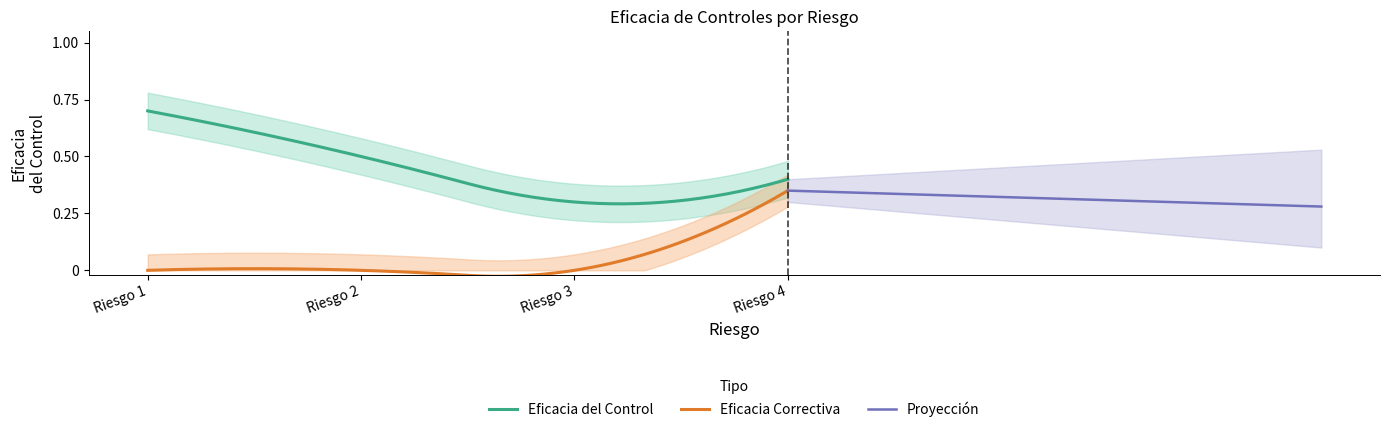

What is the difference between the Eficacia Correctiva values at Riesgo 2 and Riesgo 4?

0.3